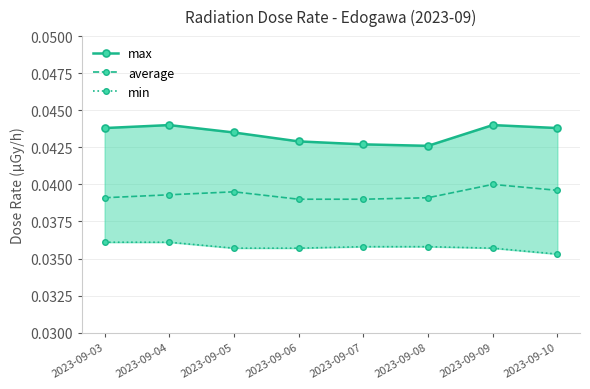

At which label does min reach its peak?

2023-09-03